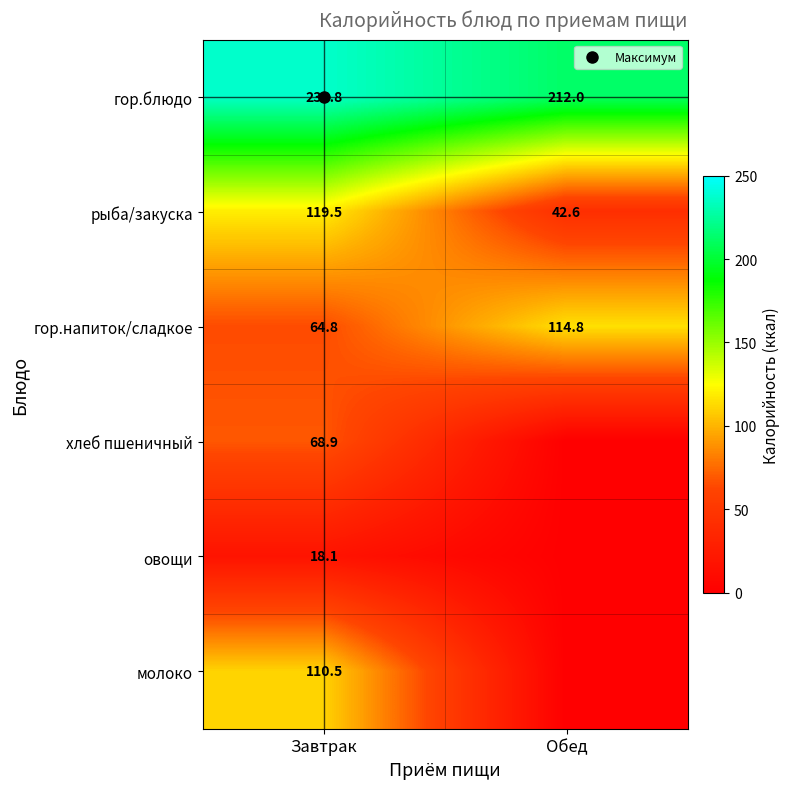

How many data points does each series have?

2